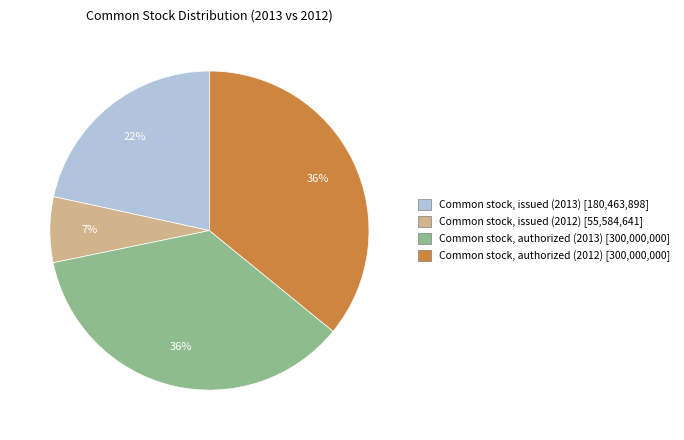

To the nearest percent, what portion does Common stock, authorized (2012) represent?

36%